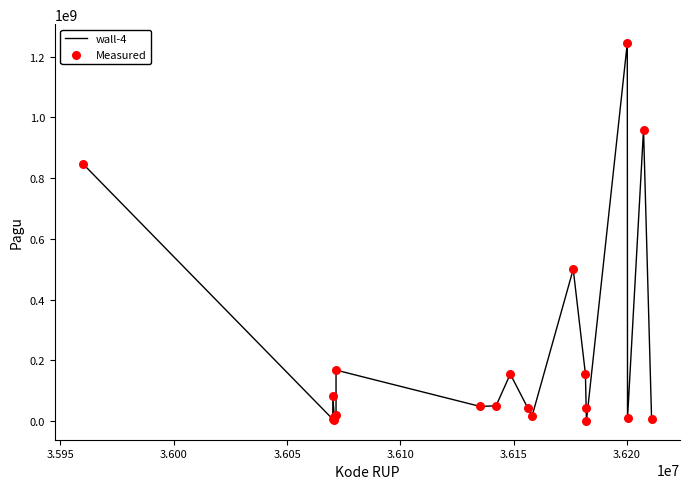

What is the maximum value shown in the chart?

1244880000